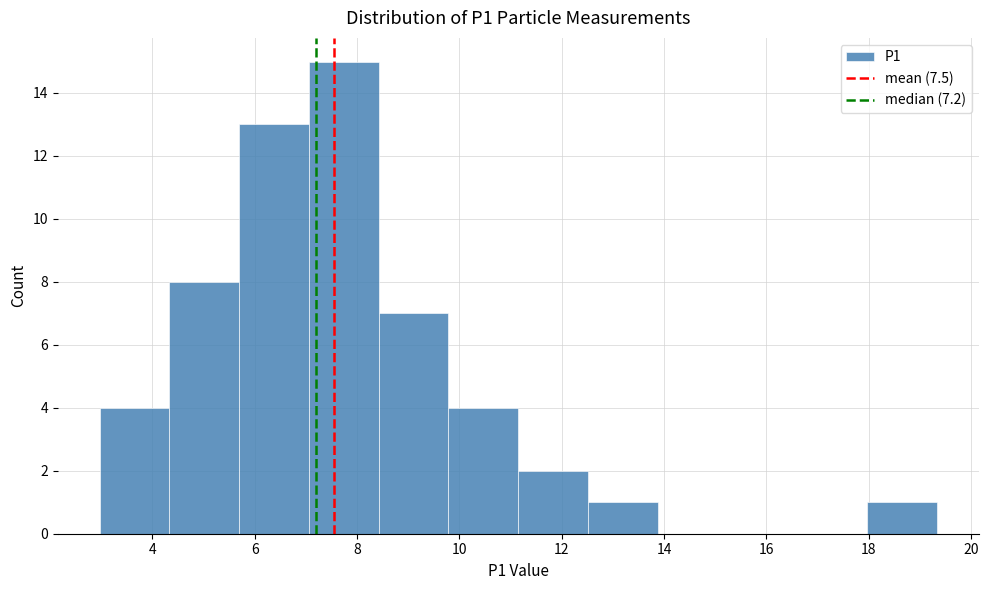

Reading left to right, list every bar in this chart as the range it spans on the x-axis followed by its height. Neither the bar edges nor the heights are printed on the chart, so give them approximately, as read against the axes.

3.0 to 4.4: 4
4.4 to 5.6: 8
5.6 to 7.0: 13
7.0 to 8.4: 15
8.4 to 9.8: 7
9.8 to 11.2: 4
11.2 to 12.6: 2
12.6 to 13.8: 1
13.8 to 15.2: 0
15.2 to 16.6: 0
16.6 to 18.0: 0
18.0 to 19.4: 1